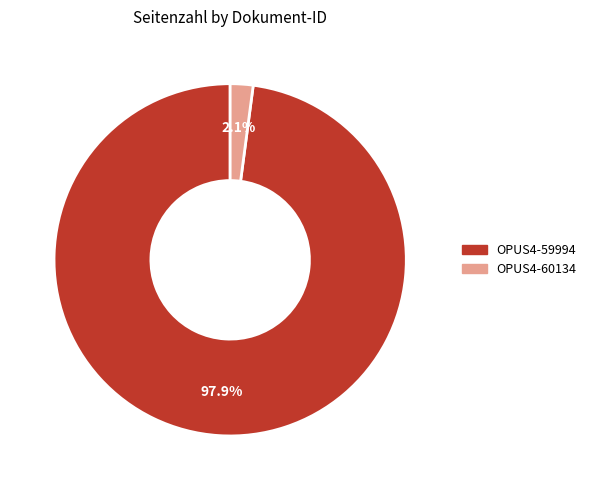

Which slice is the smallest?

OPUS4-60134